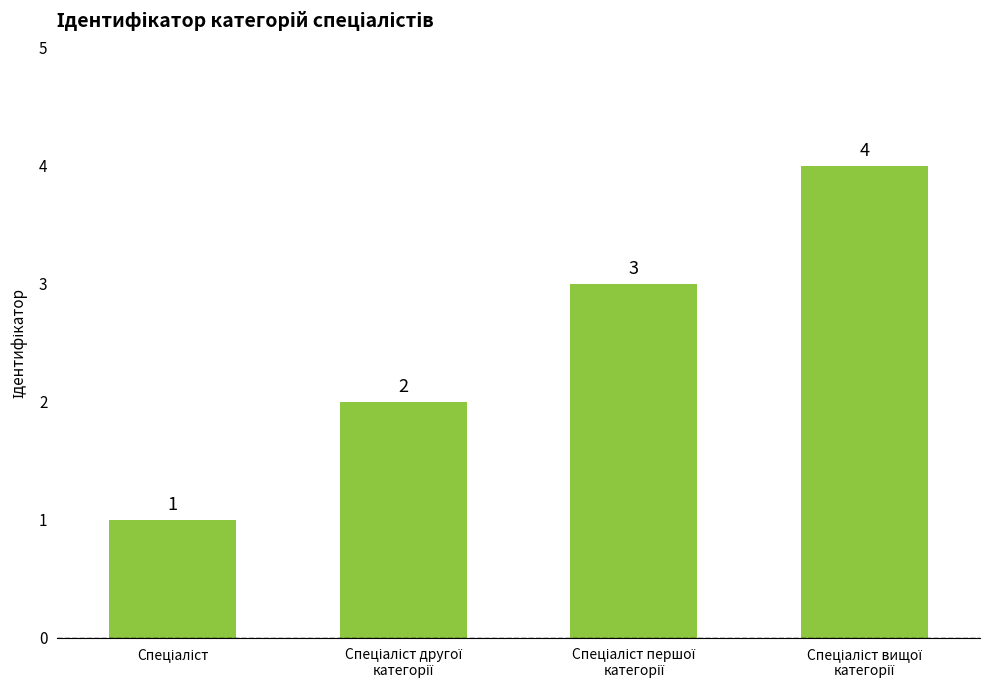

What is the maximum value shown in the chart?

4